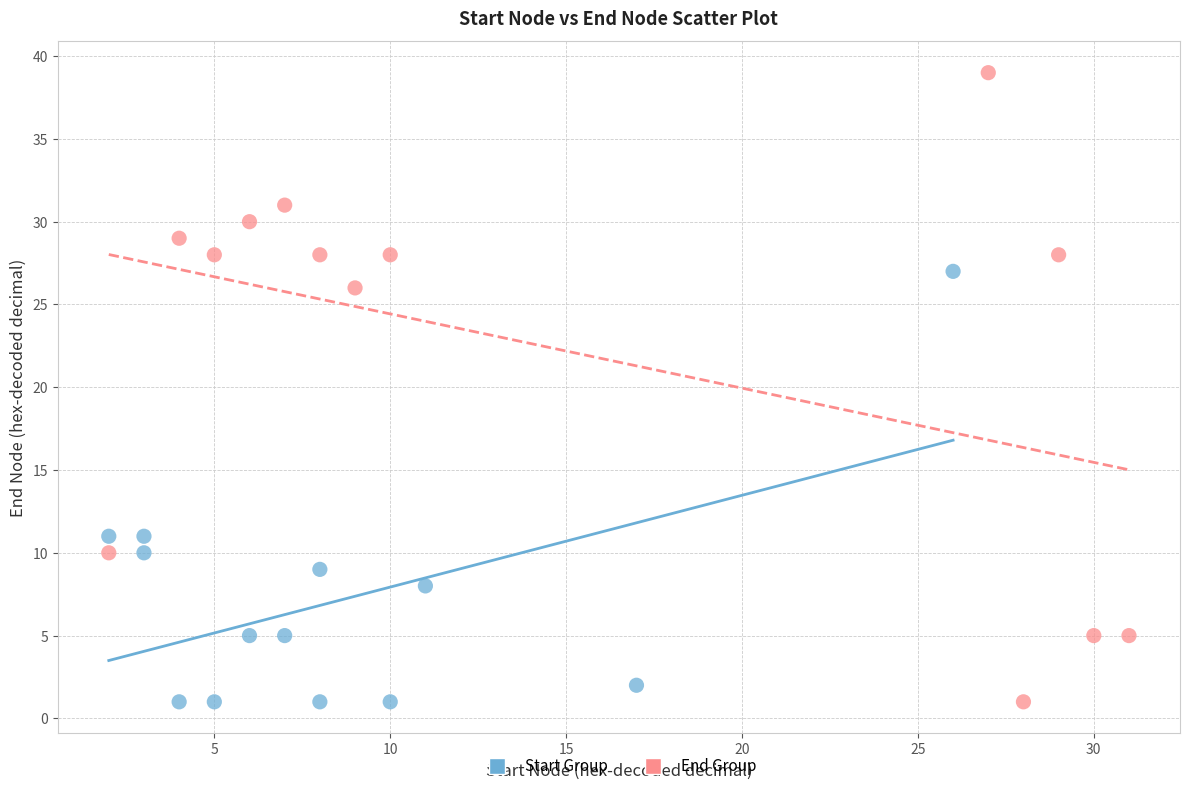

Which series has the largest Y range (max minus min)?

End Group